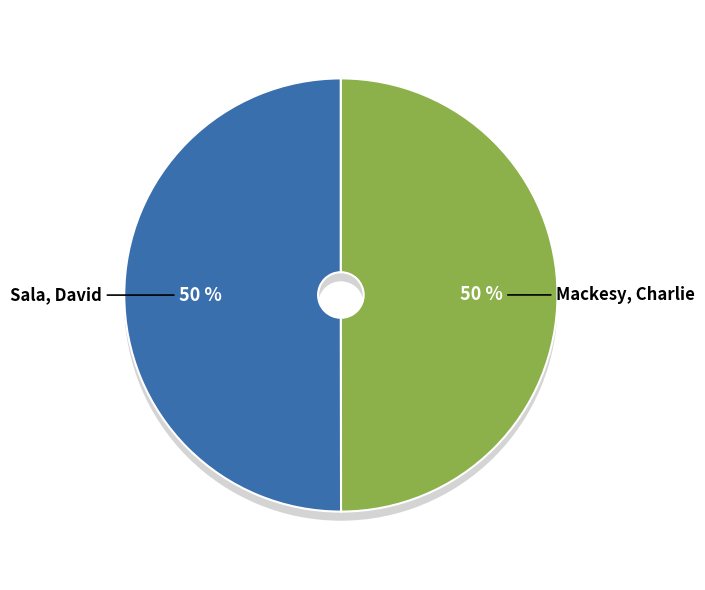

What percentage is NOT represented by Sala, David?

50.0%